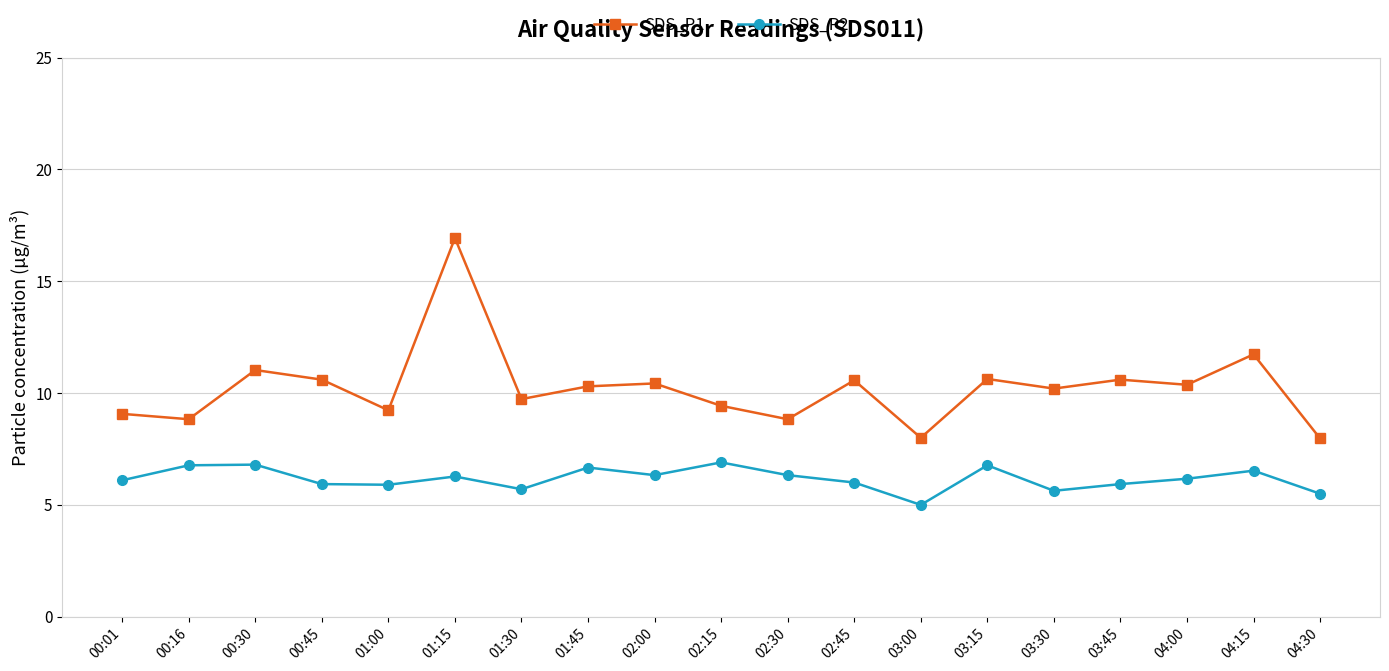

The SDS_P1 series shows 11.7 at 00:16. True or false?

False